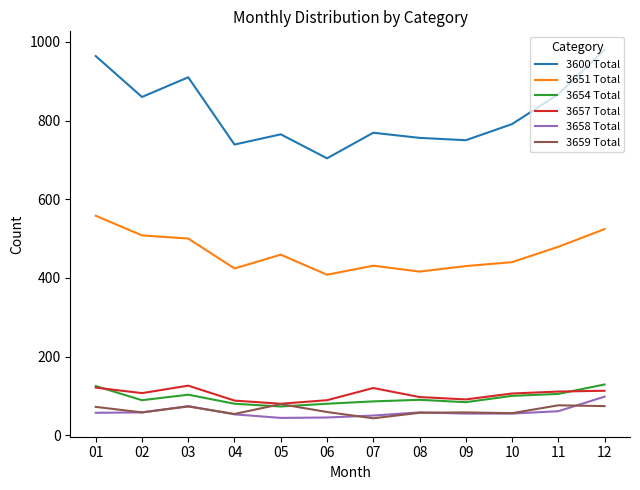

Which series has the largest total across all categories?

3600 Total